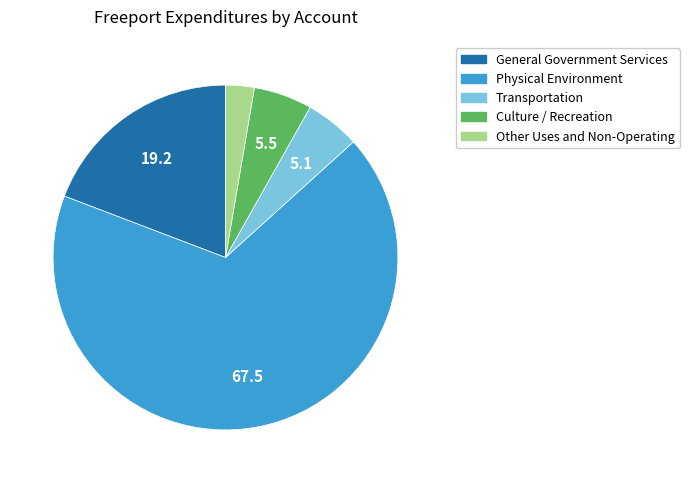

Which has a higher value, Culture / Recreation or Physical Environment?

Physical Environment